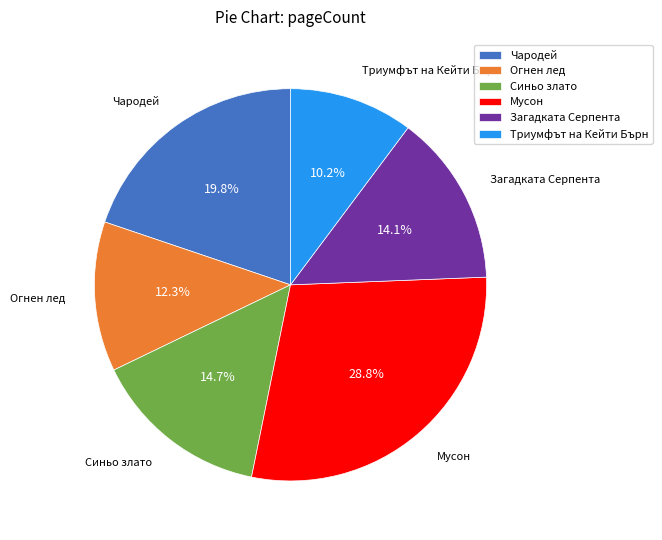

What percentage is NOT represented by Загадката Серпента?

85.9%